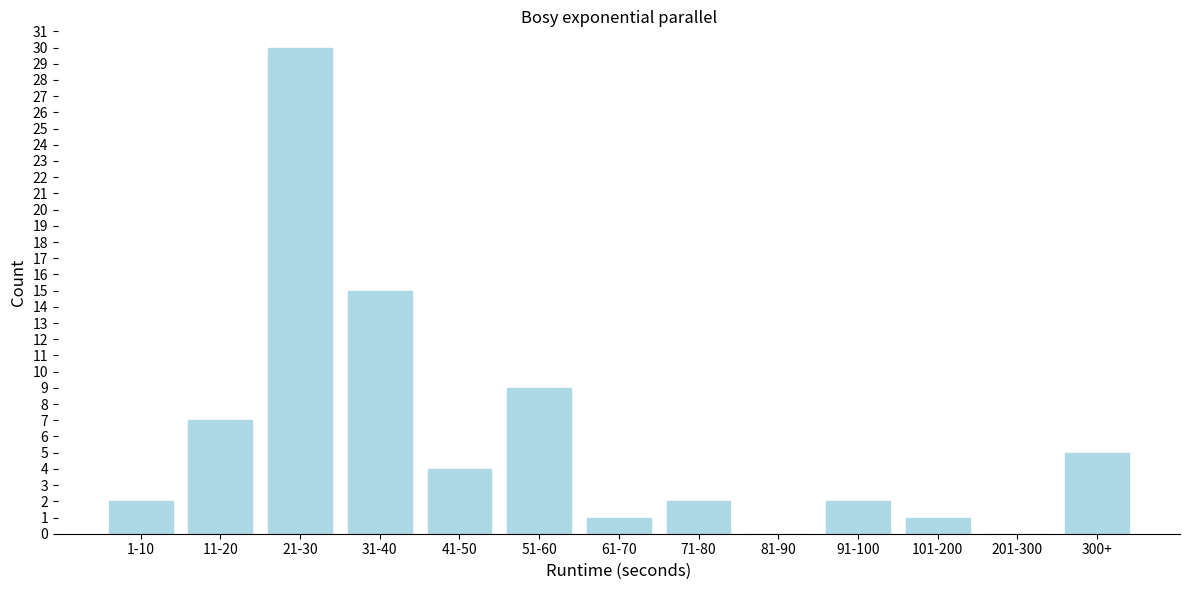

Reading left to right, what are all the values shown in this chart?

1-10=2	11-20=7	21-30=30	31-40=15	41-50=4	51-60=9	61-70=1	71-80=2	81-90=0	91-100=2	101-200=1	201-300=0	300+=5